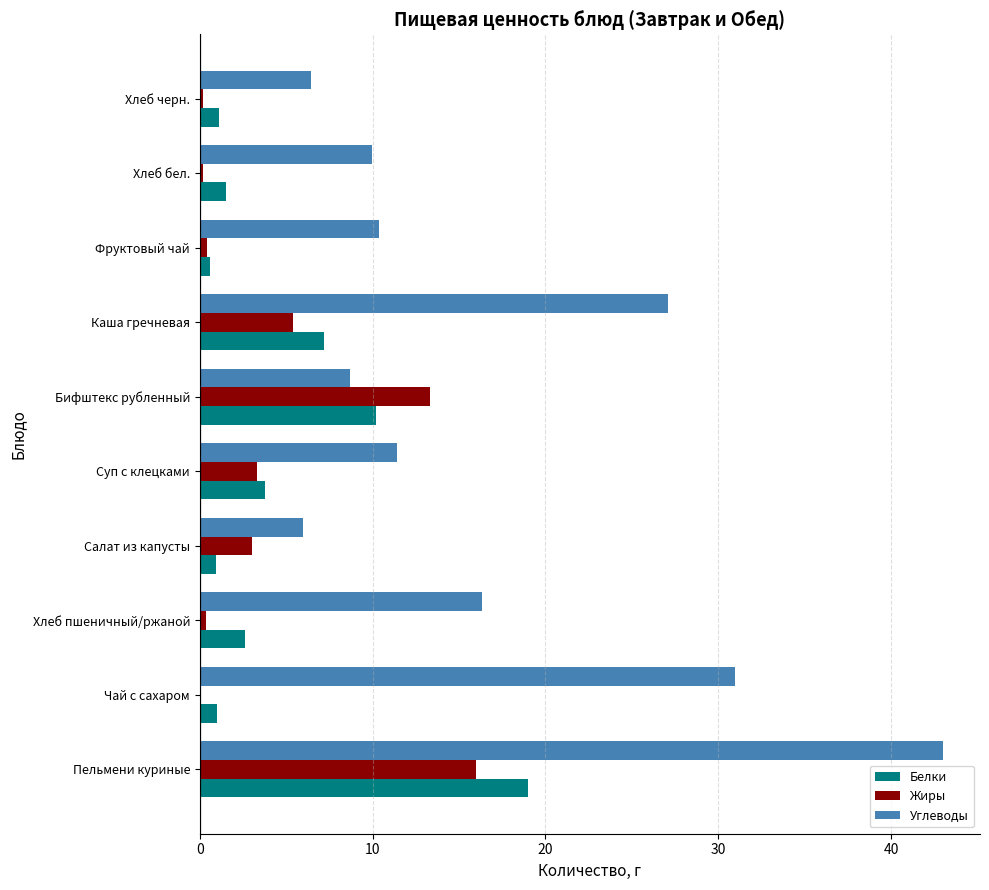

What is the sum of the Углеводы values at Салат из капусты and Пельмени куриные?

49.0